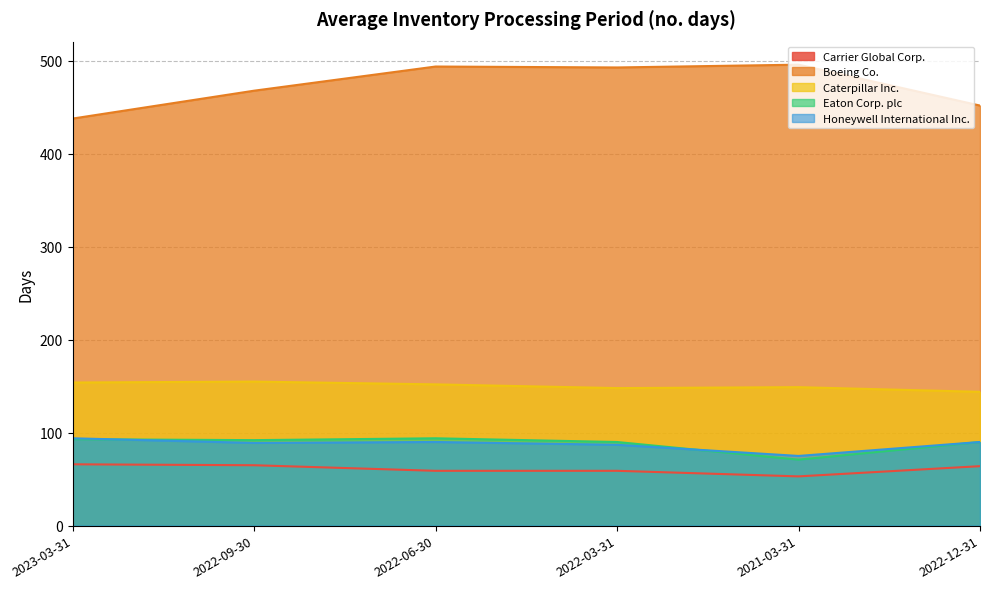

True or false: Boeing Co. has a value of 222 at 2022-12-31.

False